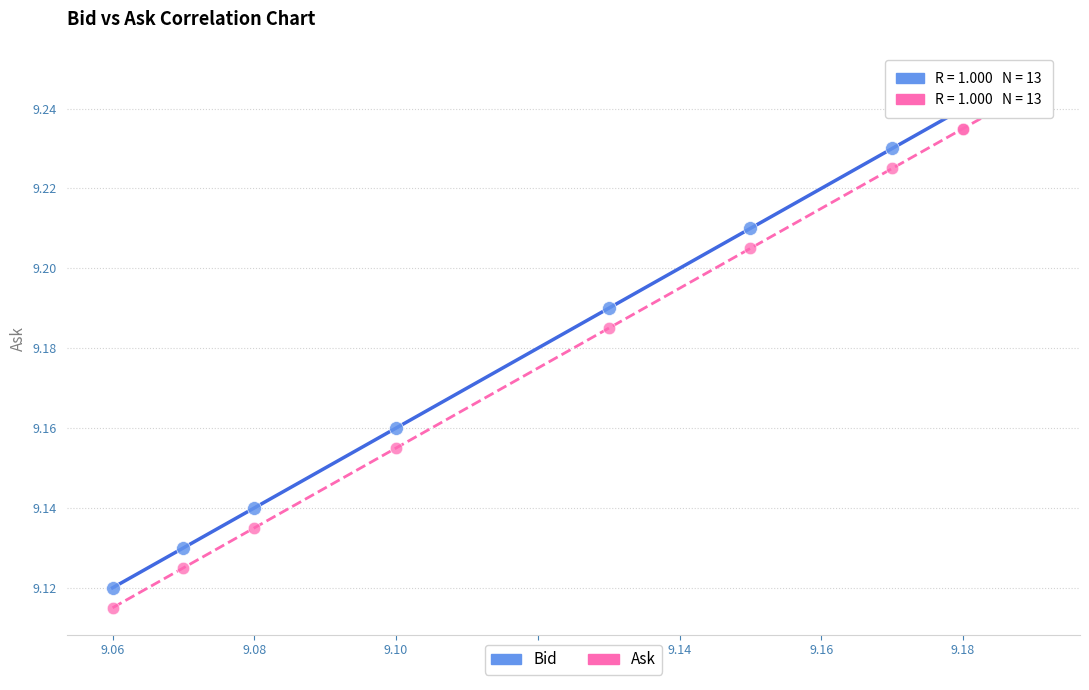

Which series reaches the minimum Y coordinate?

Ask